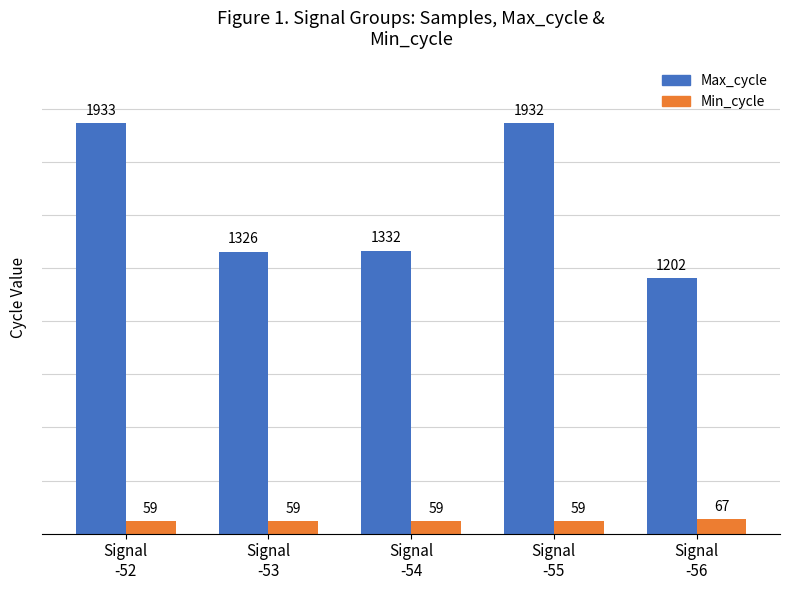

The Max_cycle series shows 3290 at Signal
-55. True or false?

False